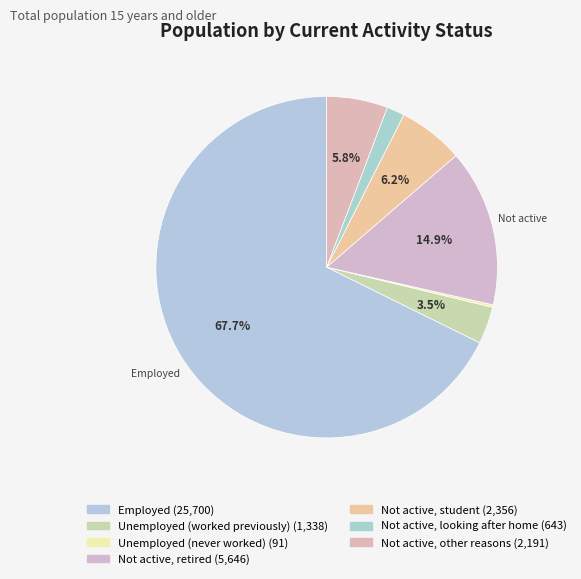

How many slices are in this pie chart?

7